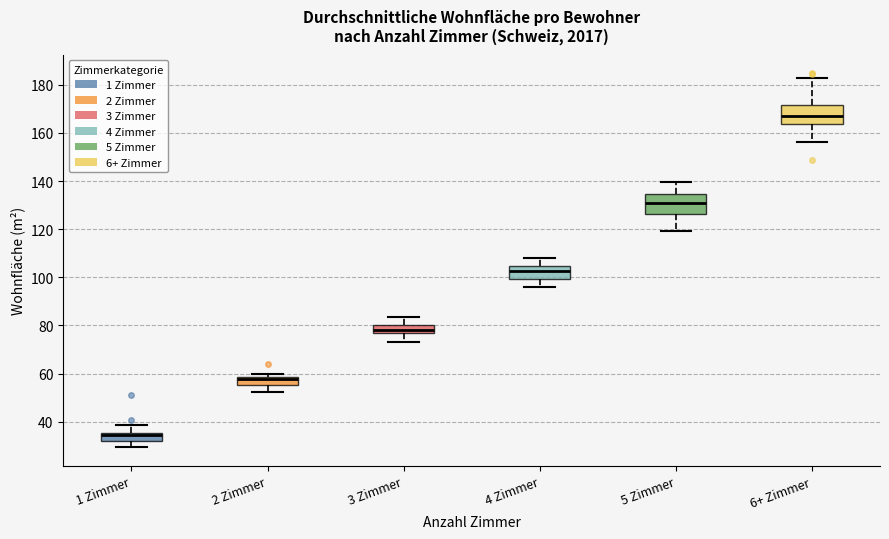

Where does the lower whisker of the box for 1 Zimmer end on the y-axis? The values are not printed on the chart, so give them approximately, as read against the axis.

30